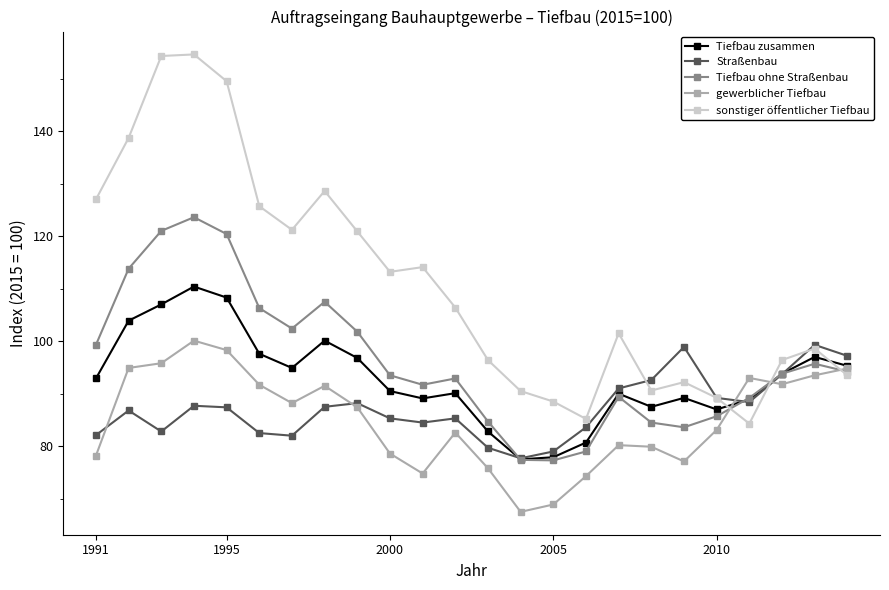

How many lines are shown in the chart?

5